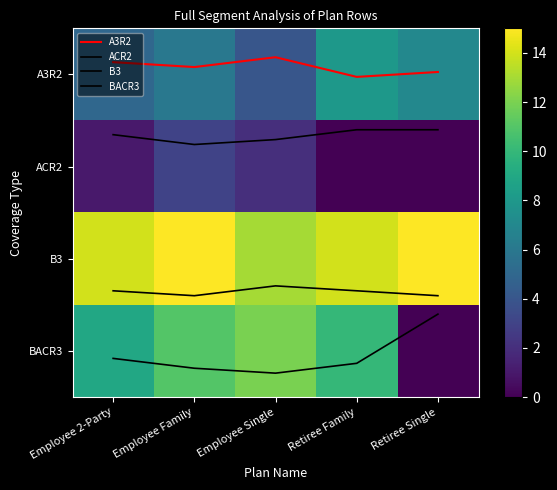

Which category has the highest value across all series?

Employee Family